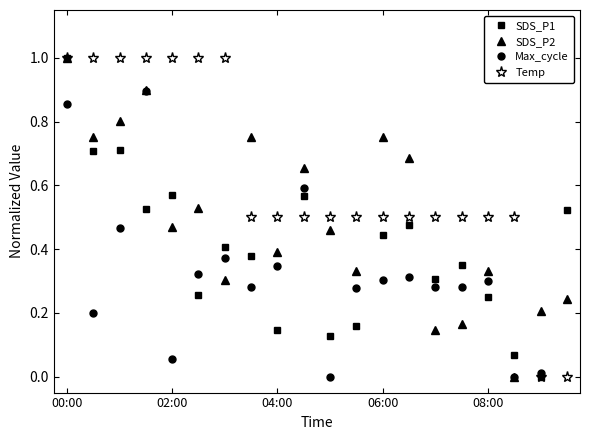

What are all the series names shown in the legend?

SDS_P1, SDS_P2, Max_cycle, Temp